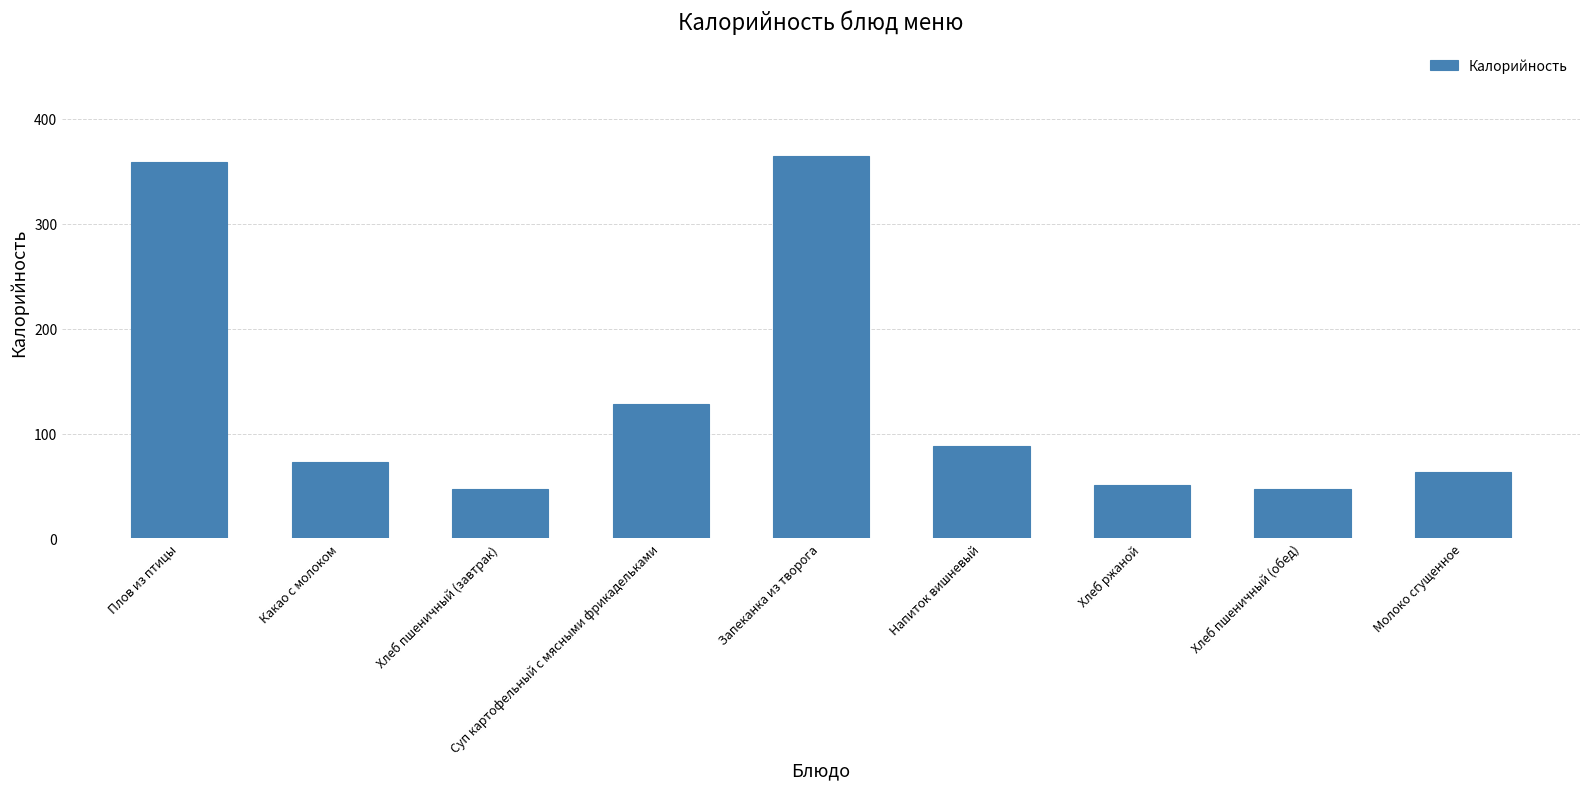

What is the minimum value shown in the chart?

47.4